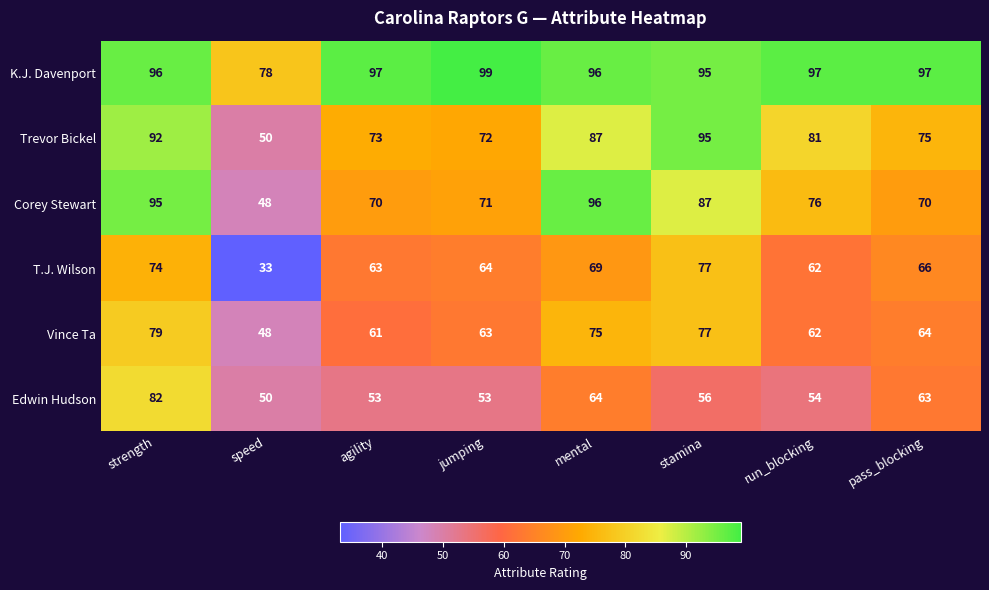

What is the total value across all series at agility?

417